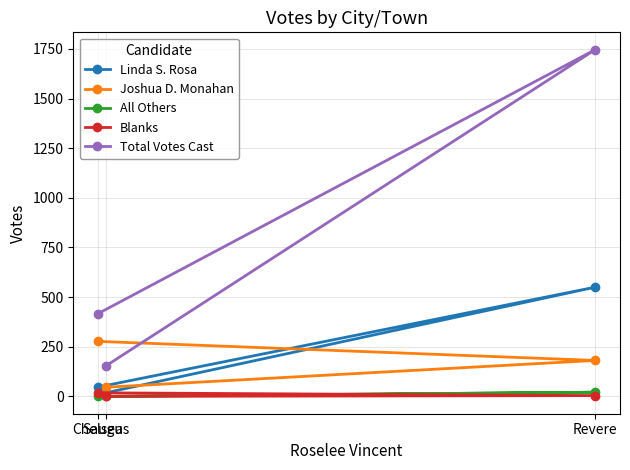

Is it true that Linda S. Rosa equals 47 at Chelsea?

True